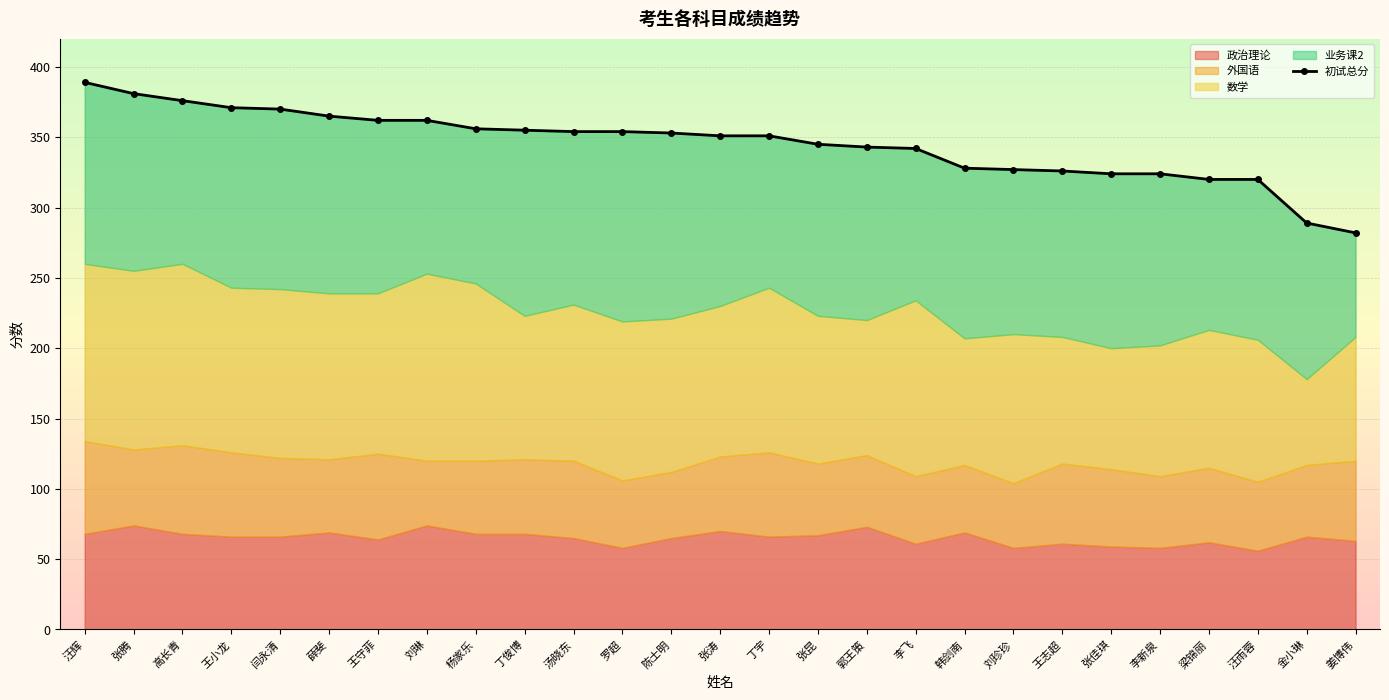

What position from the right is 薛斐?

22